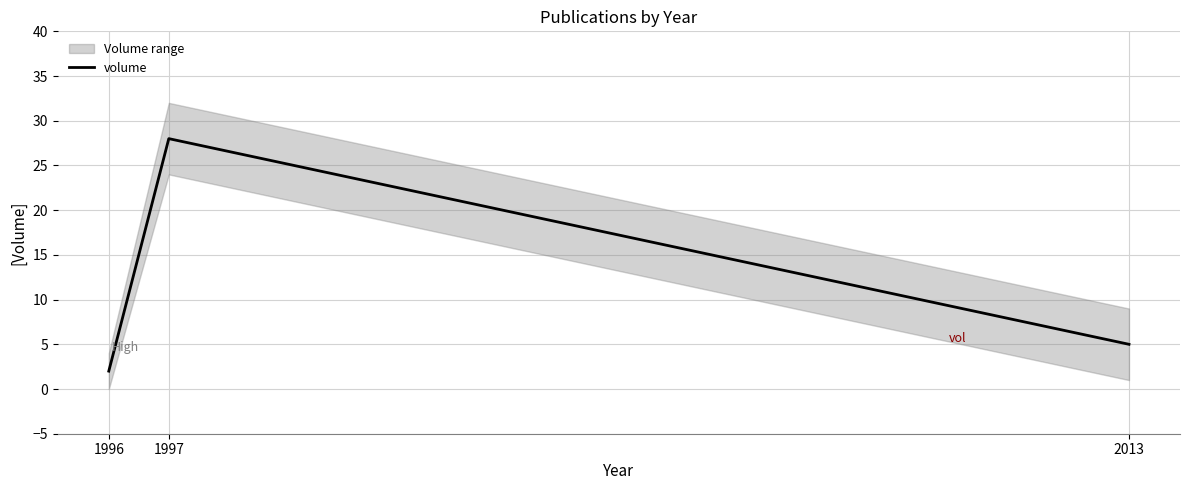

Does the chart have visible grid lines?

Yes